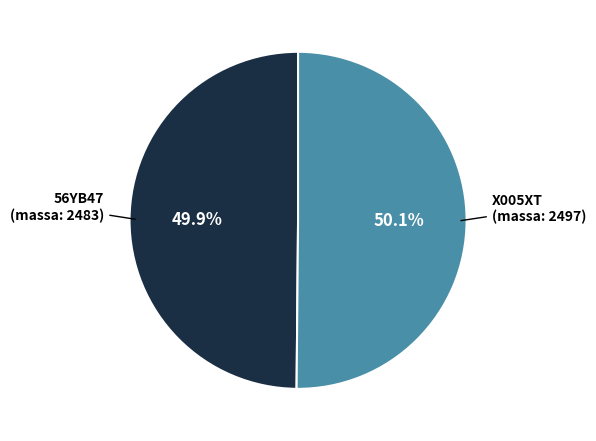

What is the ratio of the value at 56YB47 (massa: 2483) to the value at X005XT (massa: 2497)?

1.0